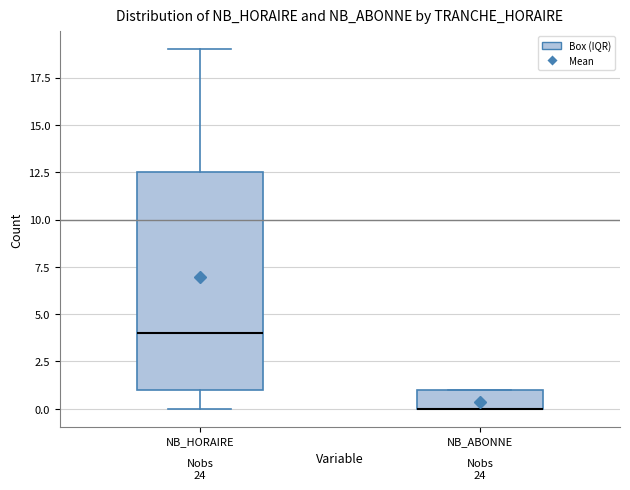

Where does the lower whisker of the box for NB_HORAIRE end on the y-axis? The values are not printed on the chart, so give them approximately, as read against the axis.

0.0